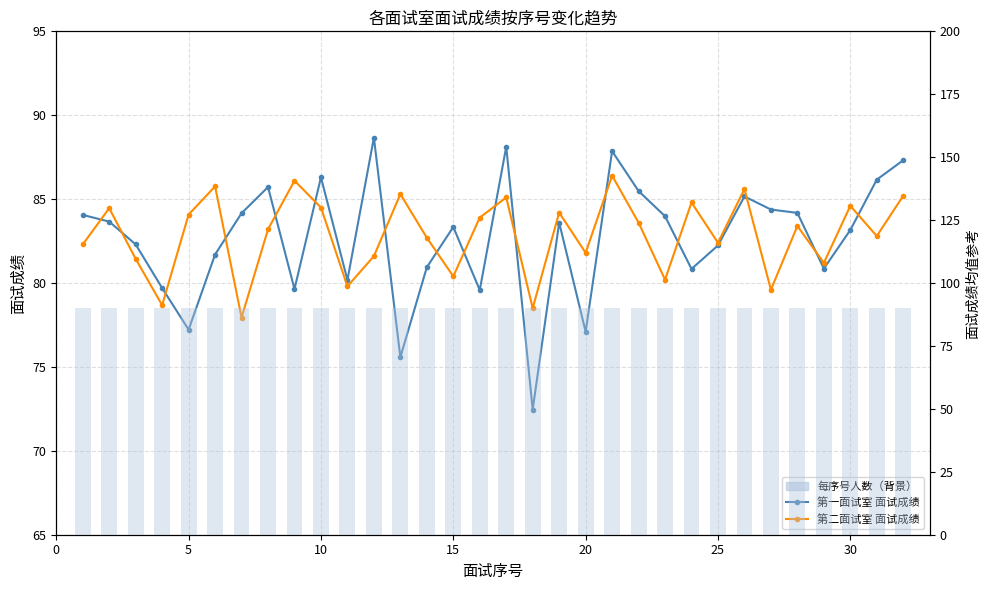

Is the value of 第二面试室 面试成绩 at 17 greater than the value of 第一面试室 面试成绩 at 22?

No